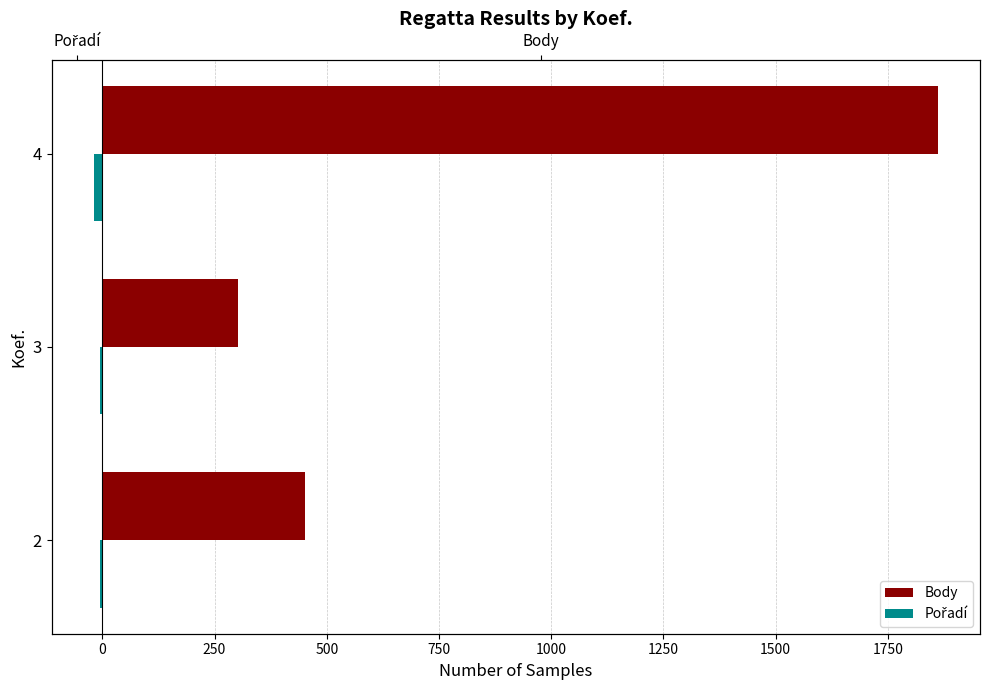

At how many categories does at least one series exceed 893?

1